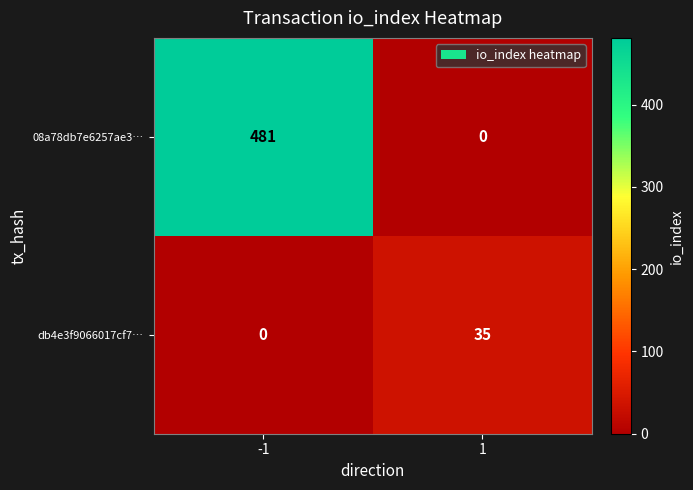

What is the difference between the maximum and minimum values in the 08a78db7e6257ae3… series?

481